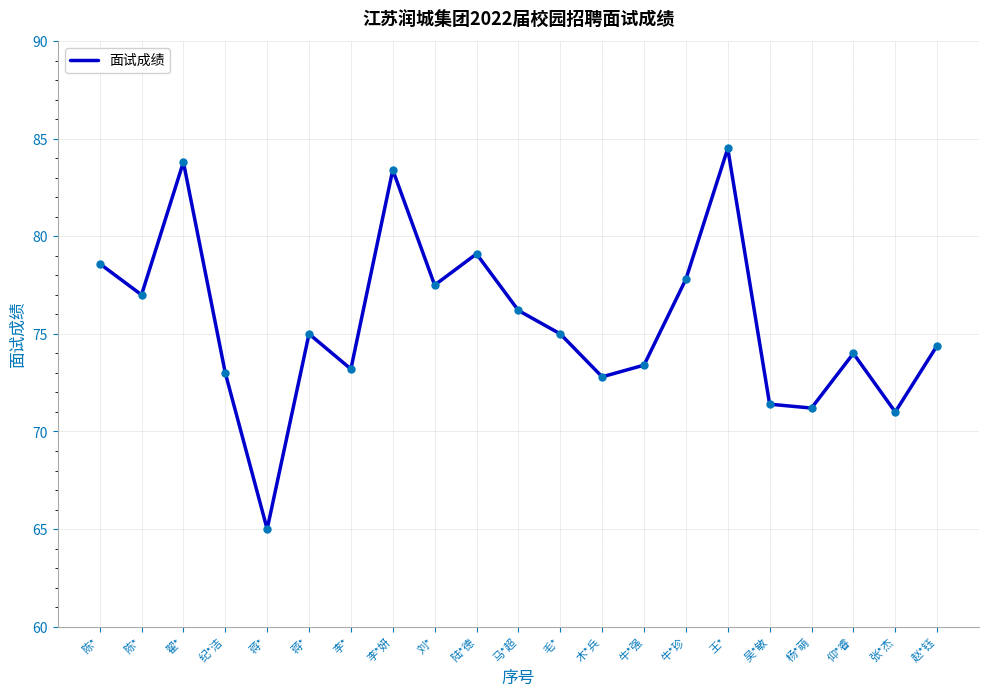

What is the difference between the values at 蒋* and 陈*?

13.6